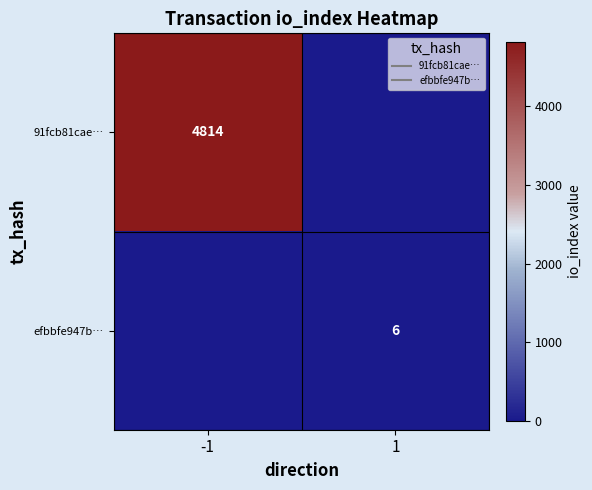

Read the 91fcb81cae… value at -1, to the nearest 50.

4800